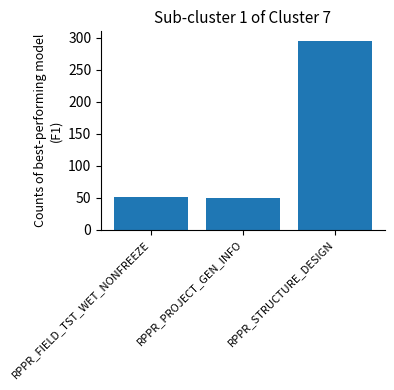

What is the greatest value displayed?

295